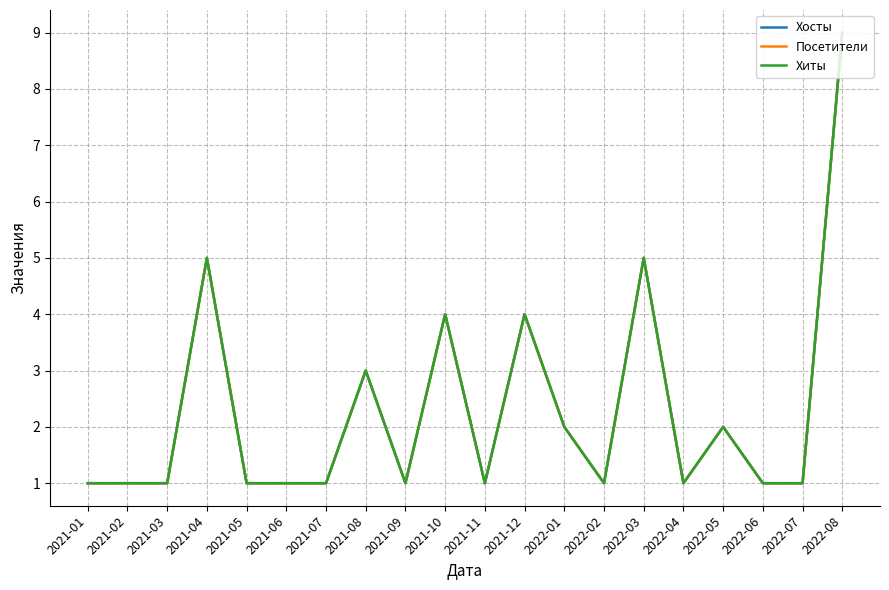

The Хиты series shows 4 at 2021-12. True or false?

True